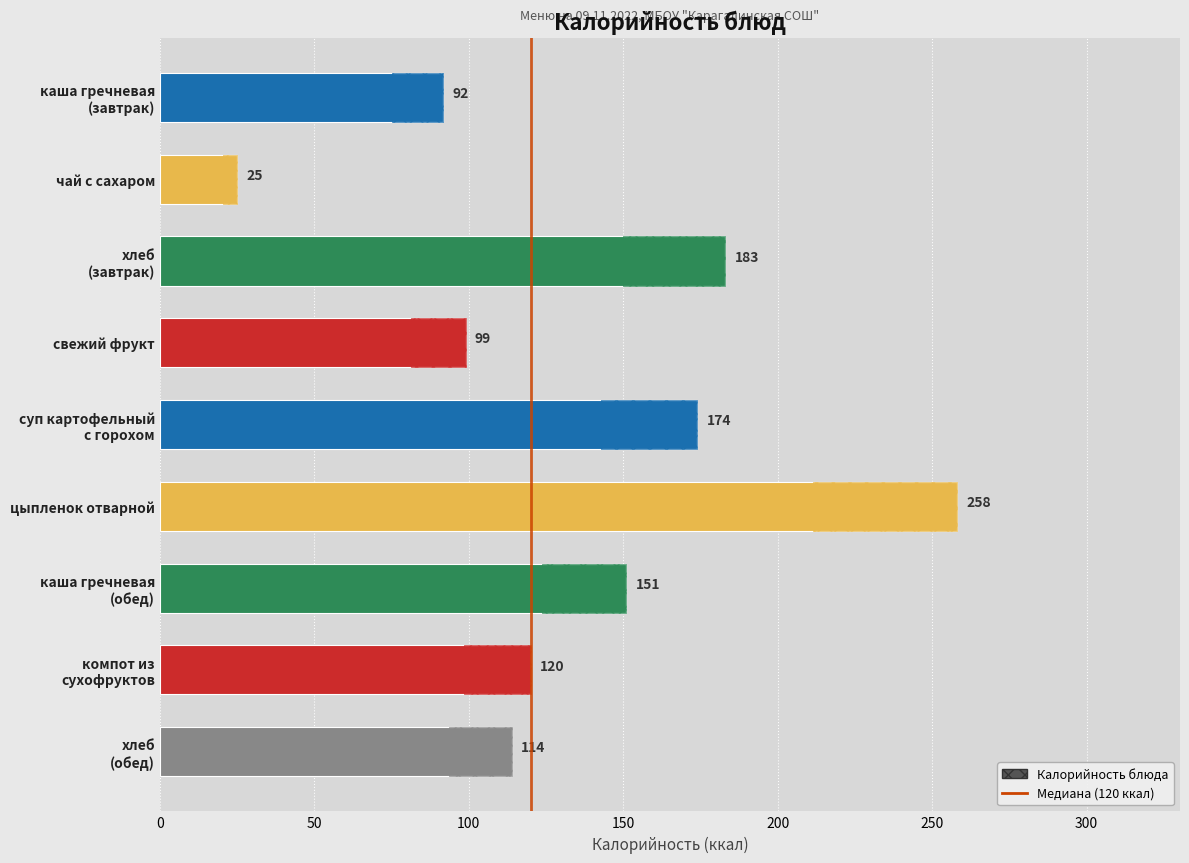

Reading left to right, what are all the values shown in this chart?

91.8	25.0	183.0	99.0	174.0	258.0	151.0	120.0	114.0